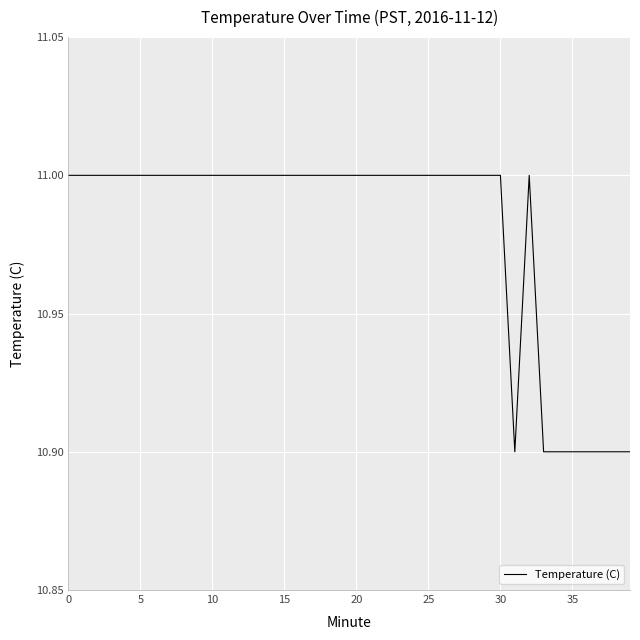

What is the greatest value displayed?

11.0